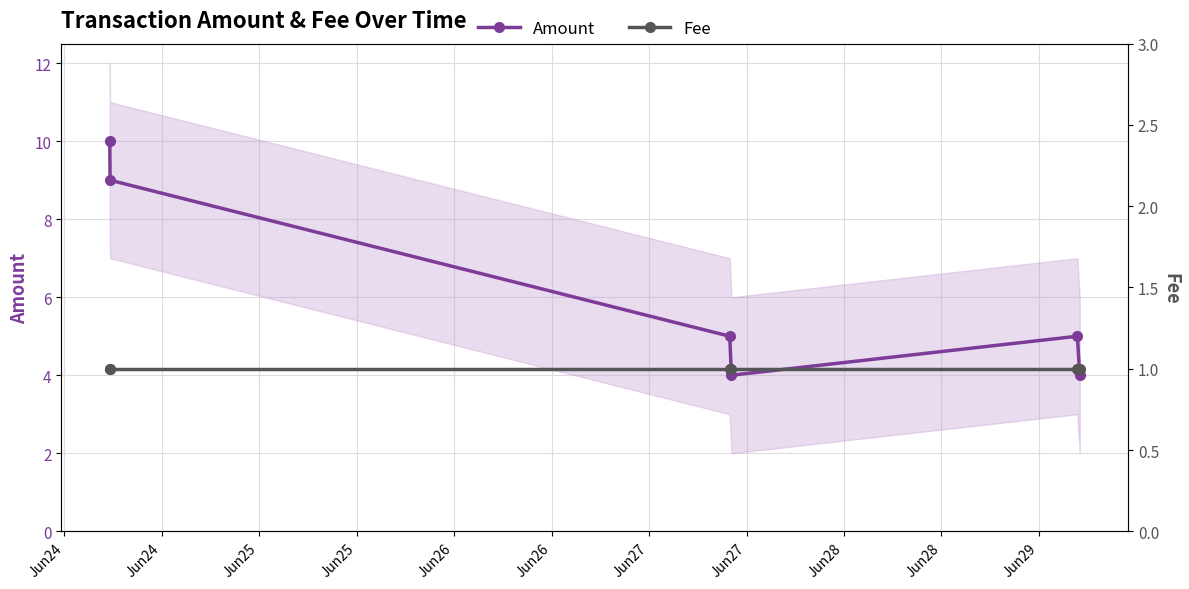

Rank the series by their average value, from lowest to highest.

Fee, Amount